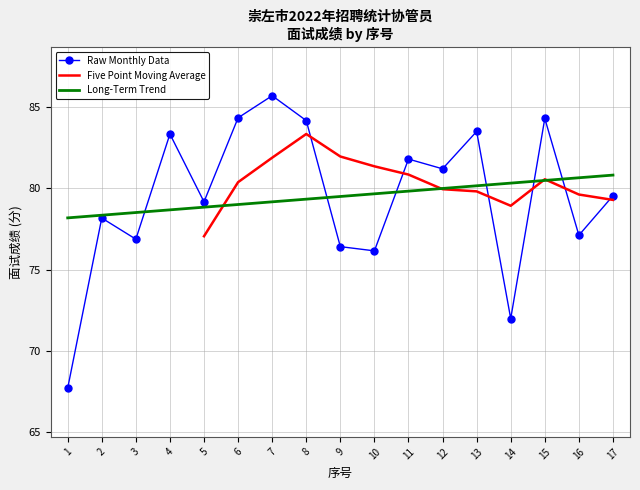

List the labels in order of value, smallest first.

1, 14, 10, 9, 3, 16, 2, 5, 17, 12, 11, 4, 13, 8, 15, 6, 7